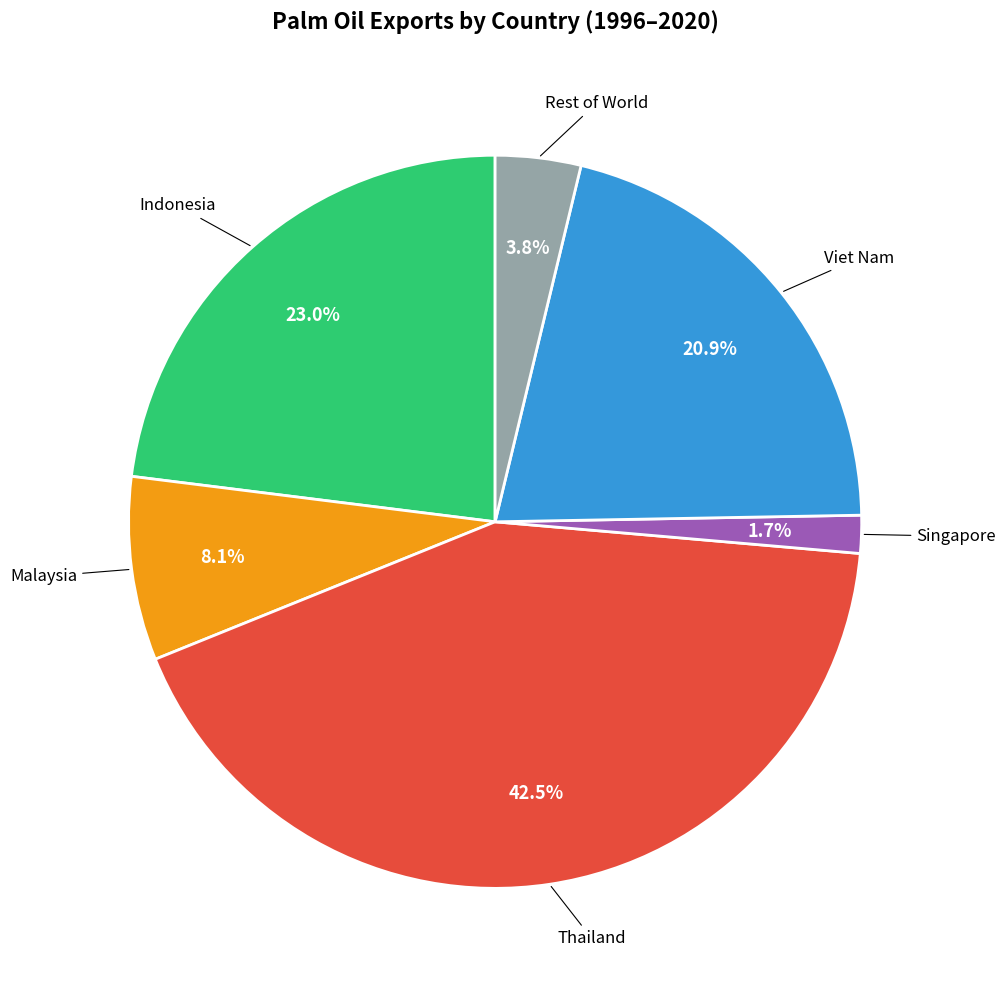

To the nearest percent, what is the average slice percentage?

17%